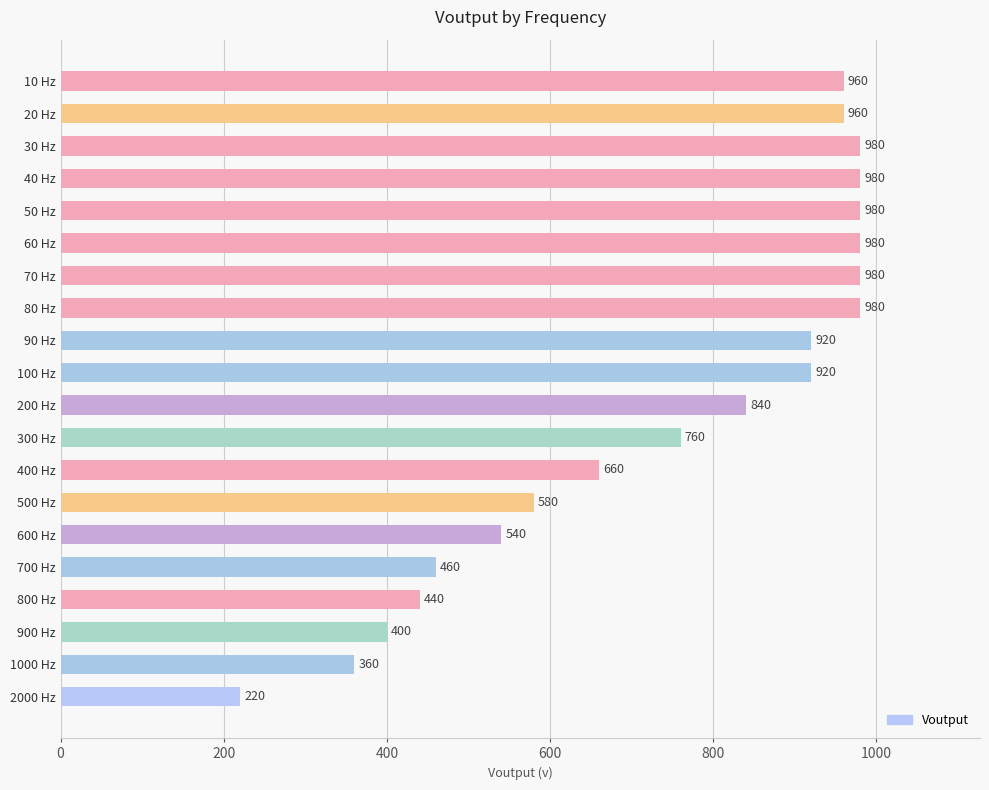

Approximately how many times larger is the value at 100 Hz compared to 200 Hz?

1.1